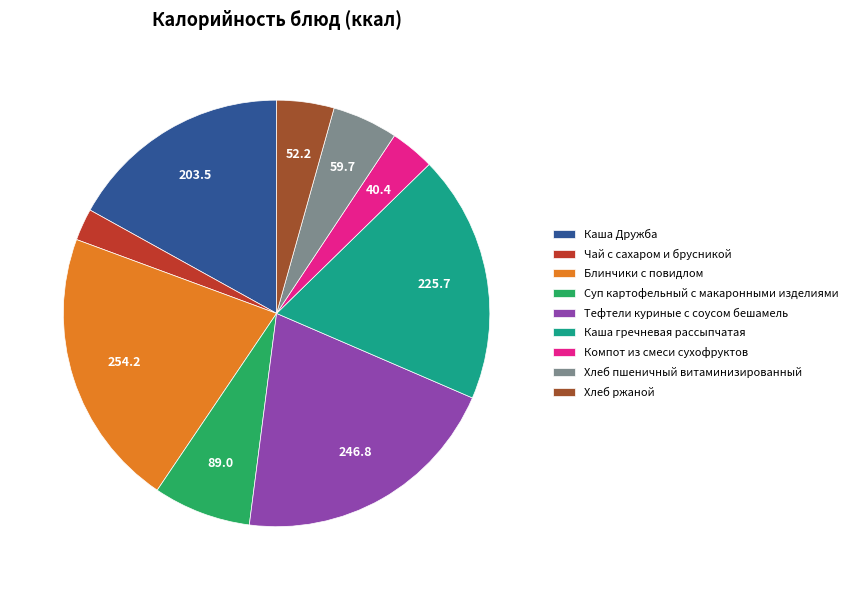

Is the sum of Хлеб пшеничный витаминизированный and Чай с сахаром и брусникой greater than half?

No